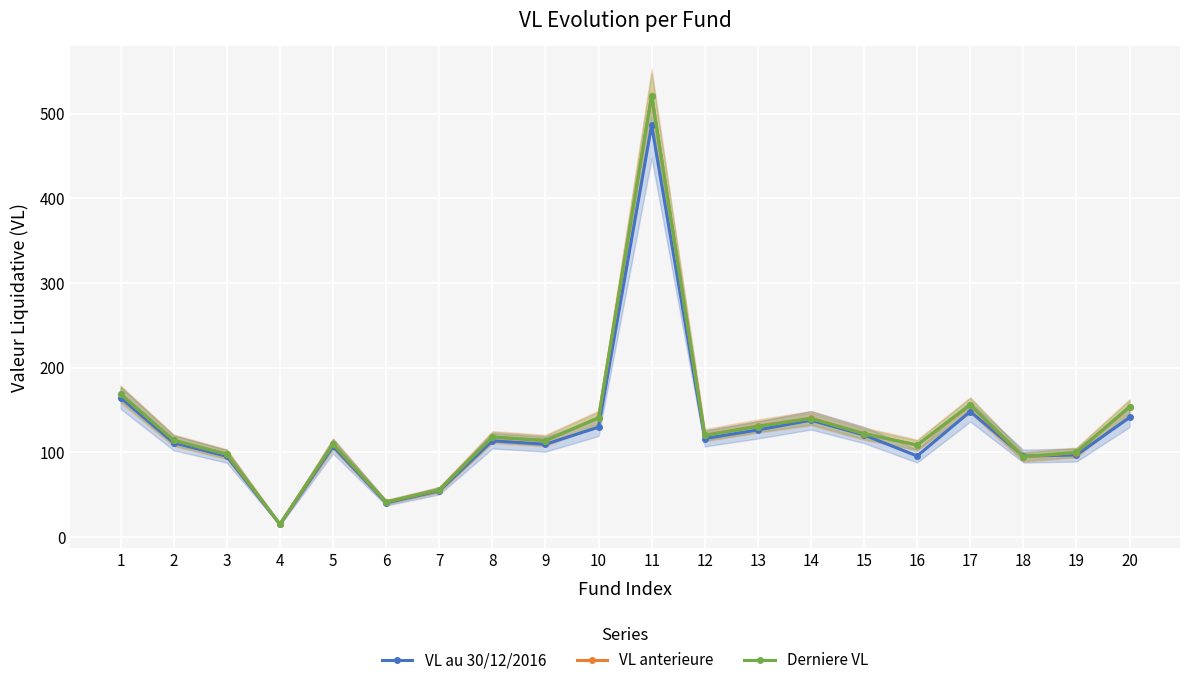

What is the approximate value of VL au 30/12/2016 at 11?

486.5